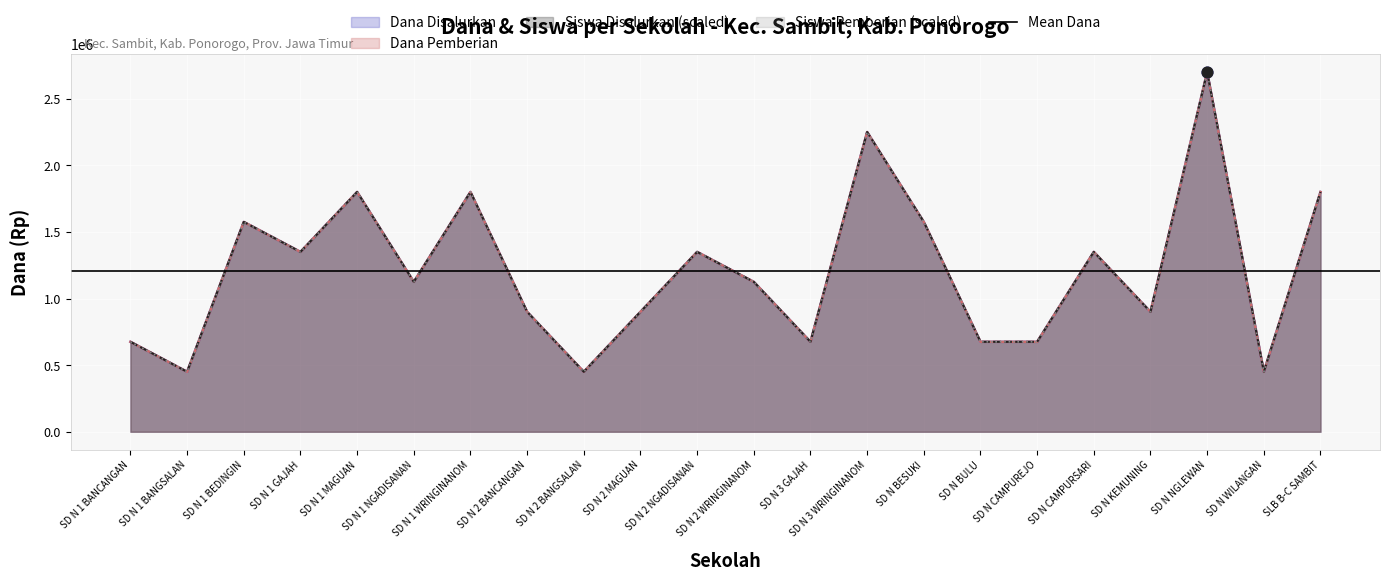

Is the value of Siswa Pemberian at SD N 2 NGADISANAN greater than the value of Dana Disalurkan at SD N CAMPUREJO?

Yes